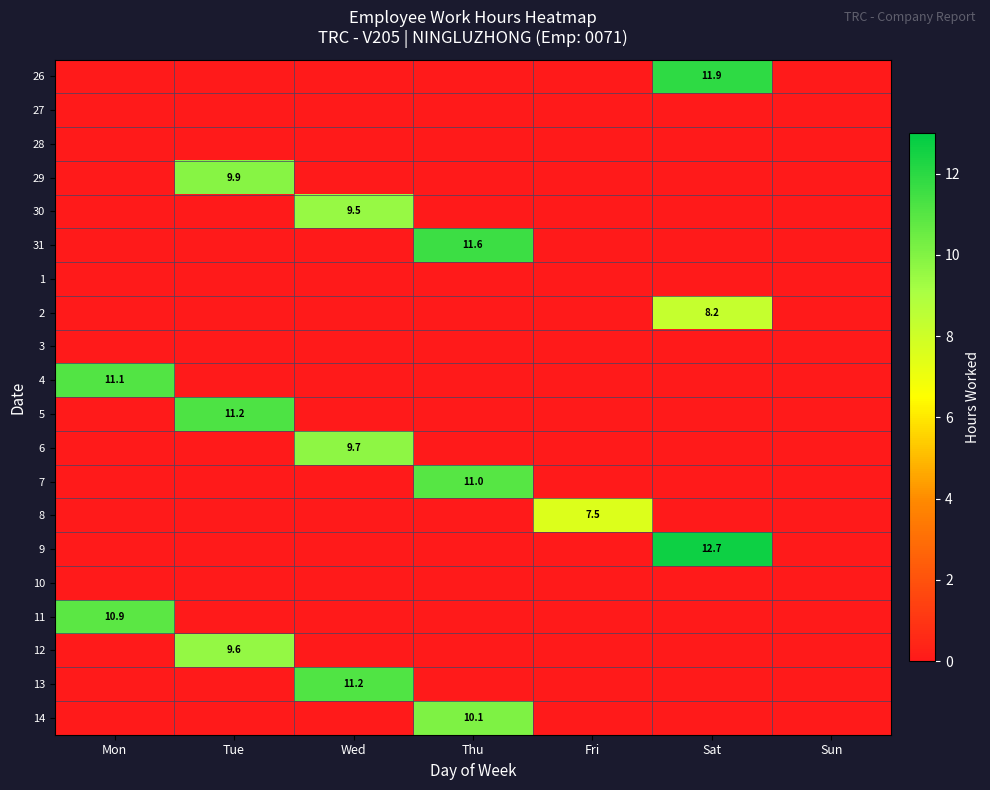

True or false: 29 has a value of 9.9 at Tue.

True